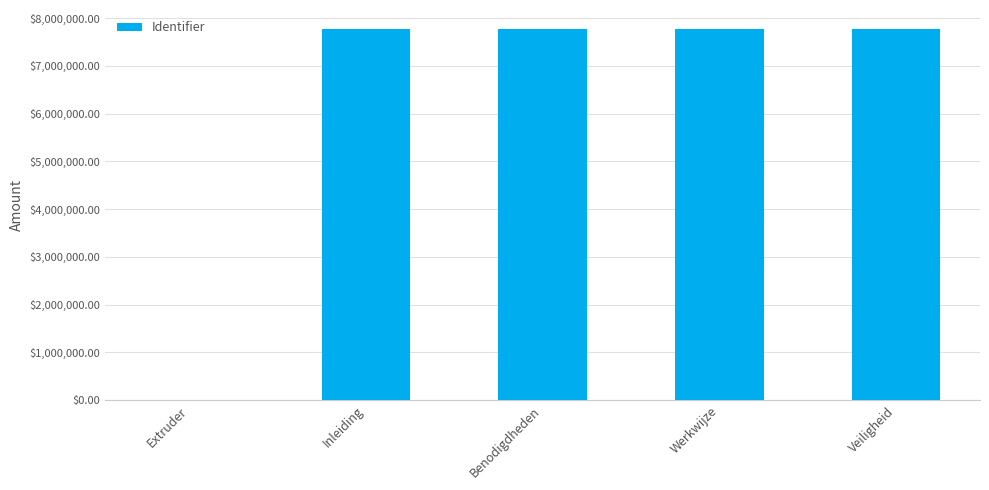

What is the ratio of the value at Werkwijze to the value at Veiligheid?

1.0